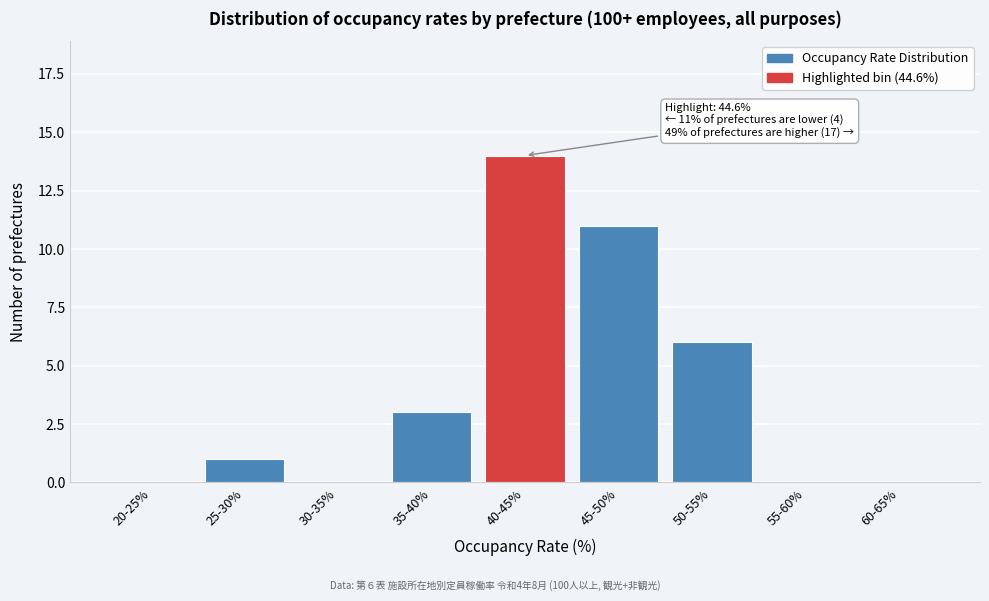

Reading left to right, list all the values displayed in this chart.

20-25%=0	25-30%=1	30-35%=0	35-40%=3	40-45%=14	45-50%=11	50-55%=6	55-60%=0	60-65%=0